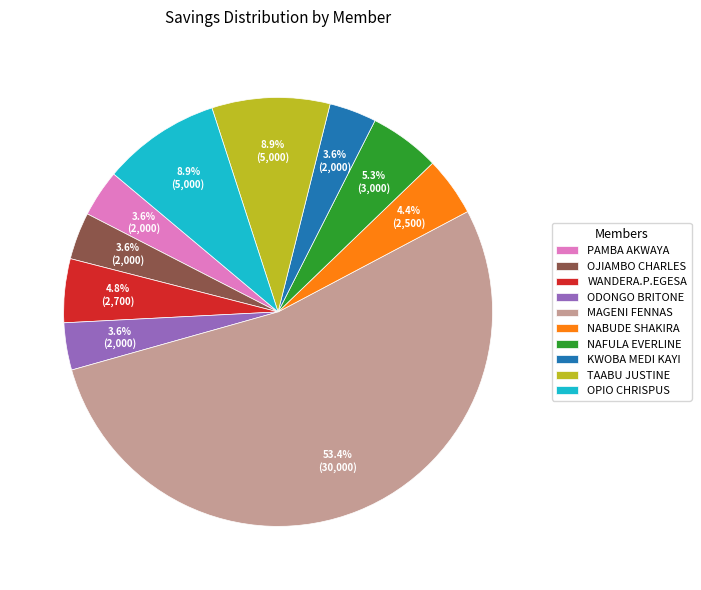

What percentage is the WANDERA.P.EGESA slice, to the nearest percent?

5%